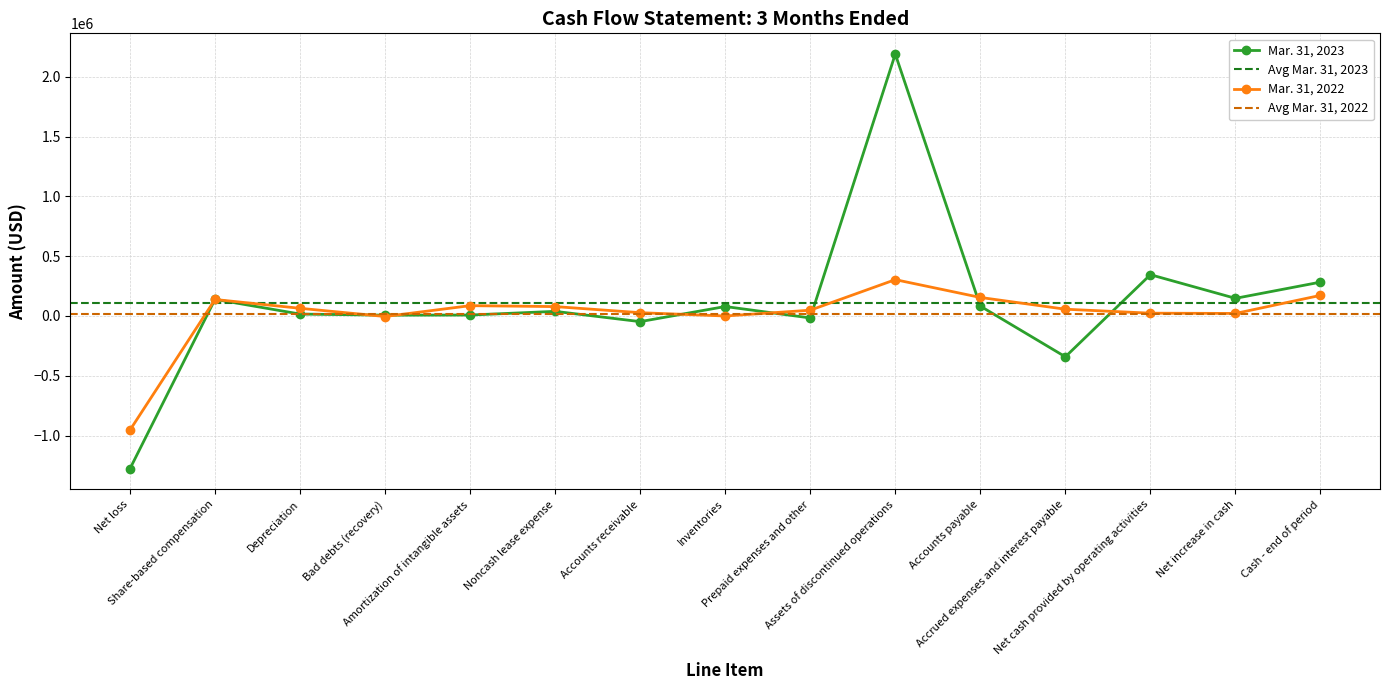

Is it true that Mar. 31, 2023 equals 147479 at Net increase in cash?

True